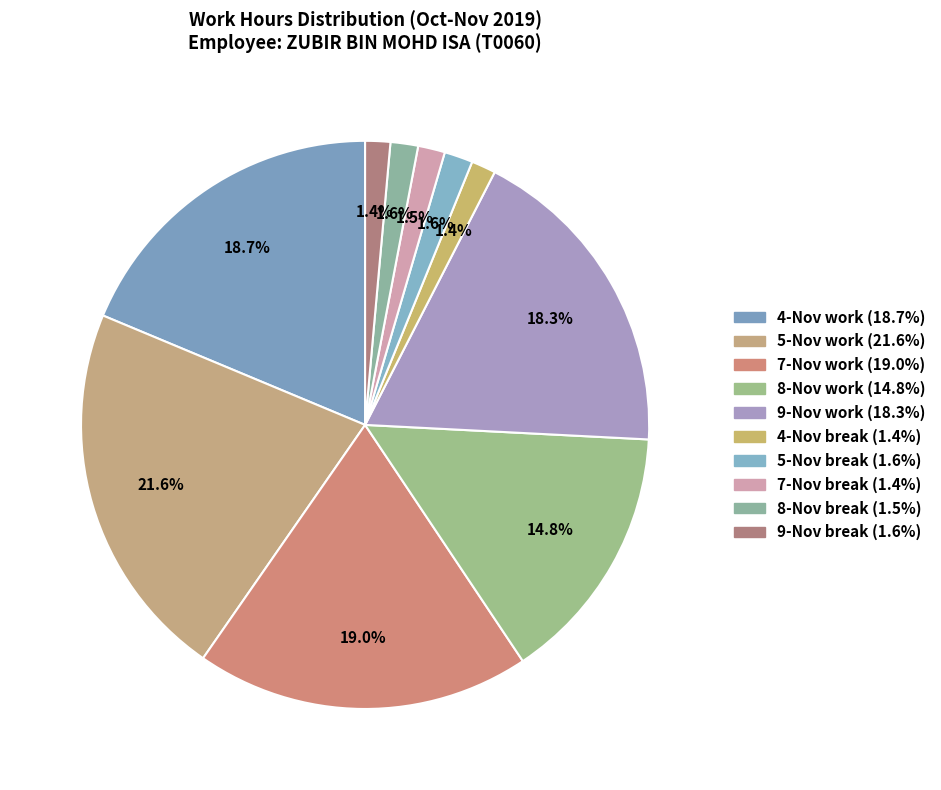

Count the number of slices in the pie.

10